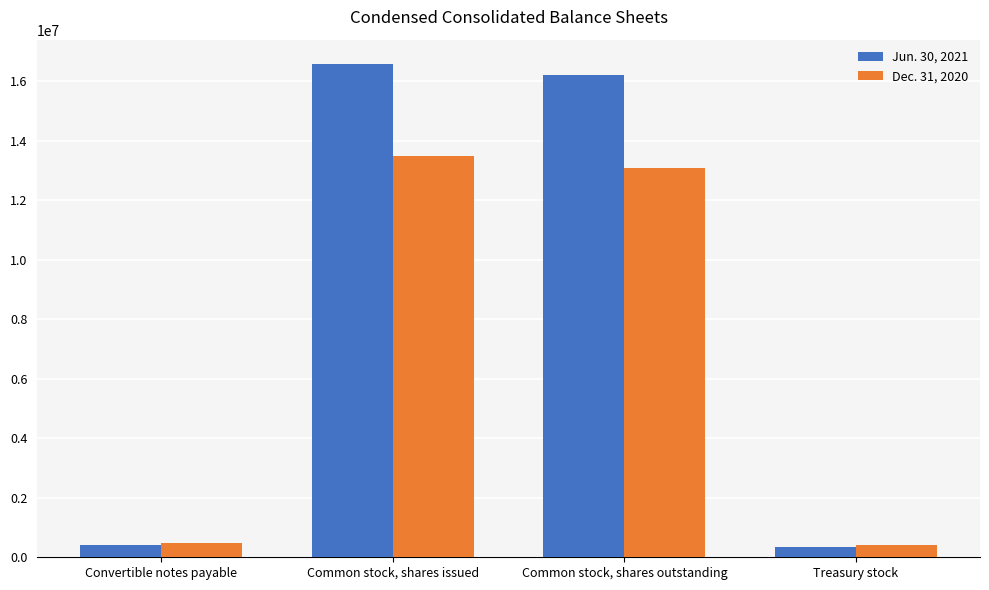

Rank the categories by Jun. 30, 2021 value from lowest to highest.

Treasury stock, Convertible notes payable, Common stock, shares outstanding, Common stock, shares issued